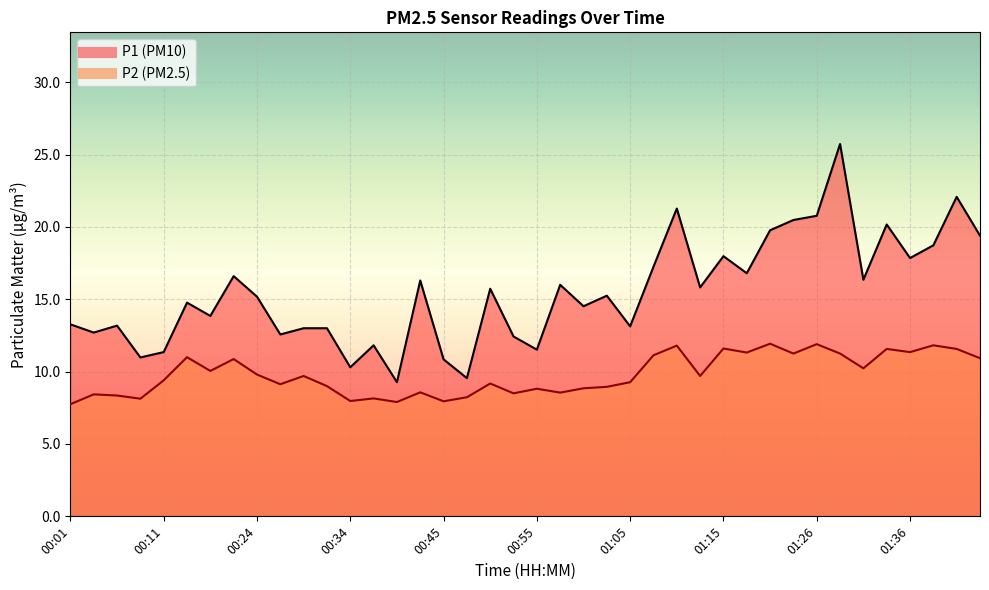

How many lines are shown in the chart?

2